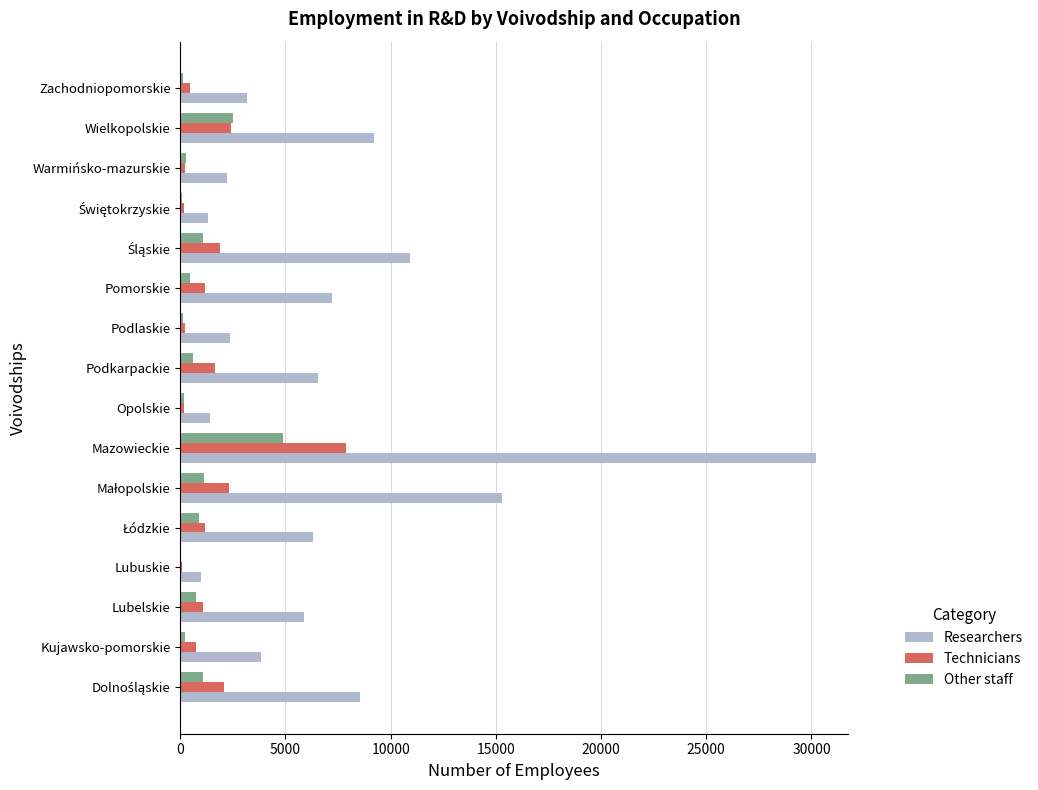

What is the sum of all Other staff values?

14397